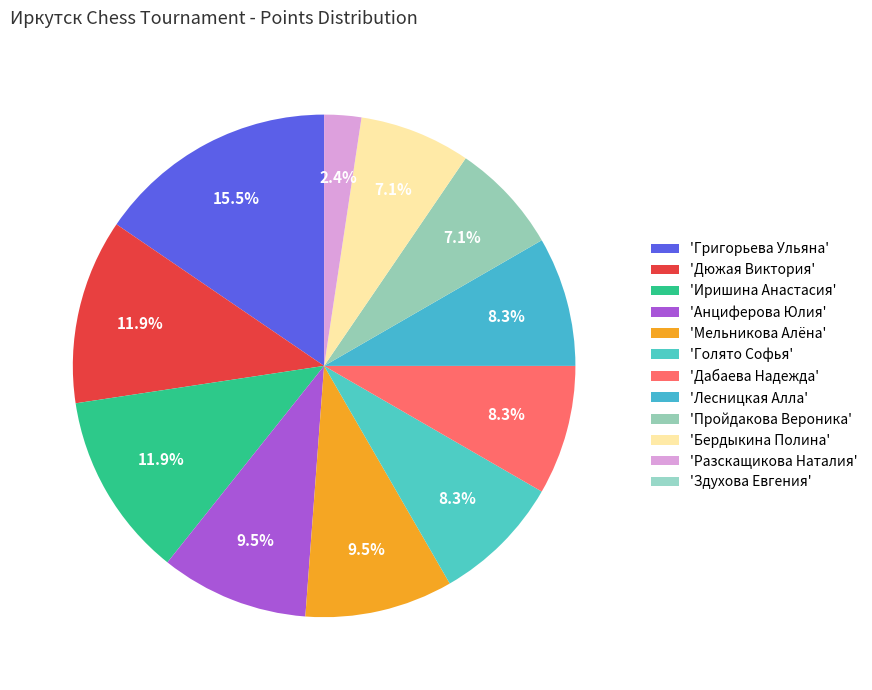

Is there any slice that represents more than half of the pie?

No